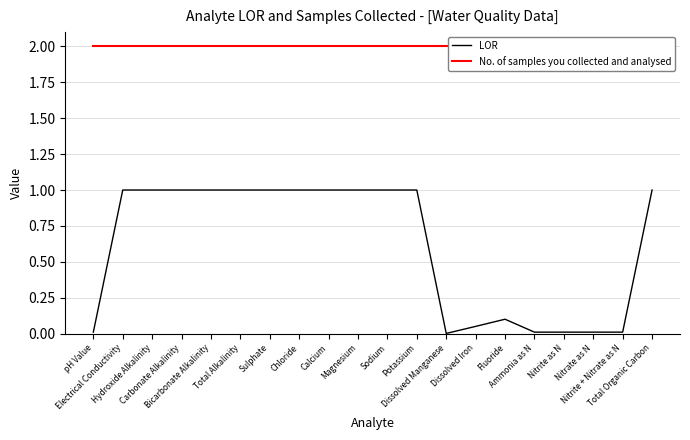

Which category has the highest value across all series?

pH Value